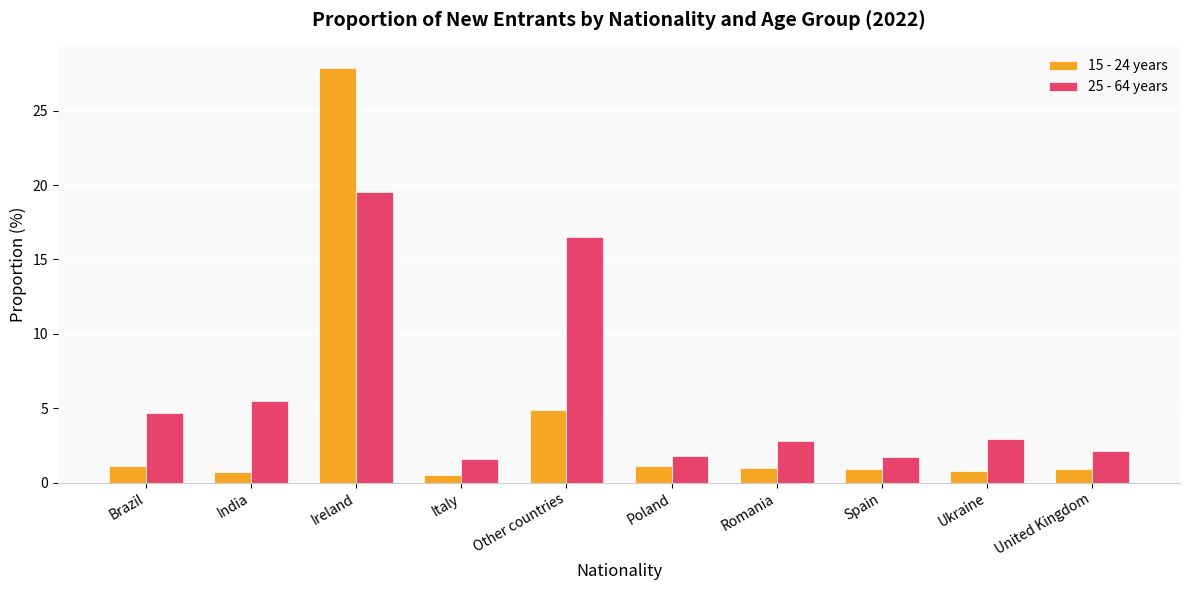

Rank the series by their average value, from highest to lowest.

25 - 64 years, 15 - 24 years